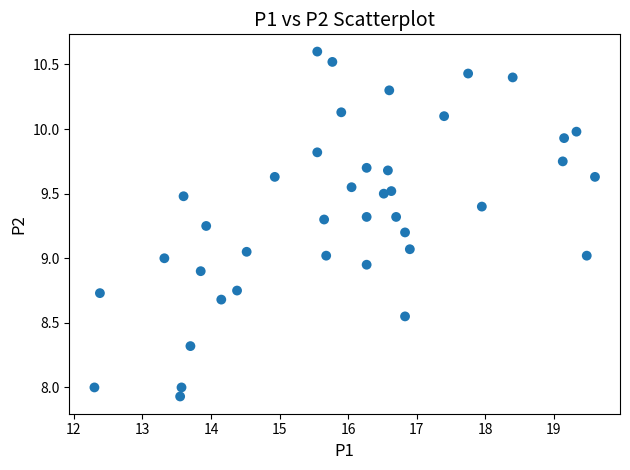

What is the range of X values (max minus min)?

7.3